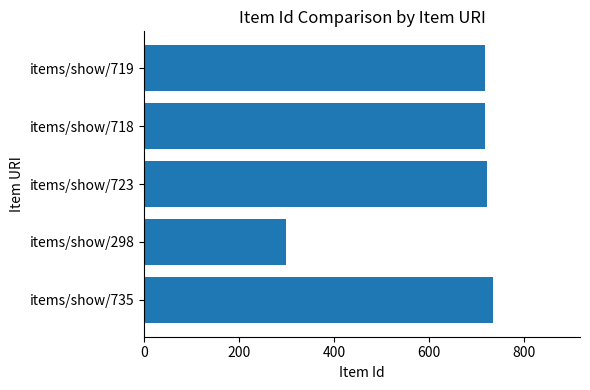

Between items/show/298 and items/show/723, which is larger?

items/show/723